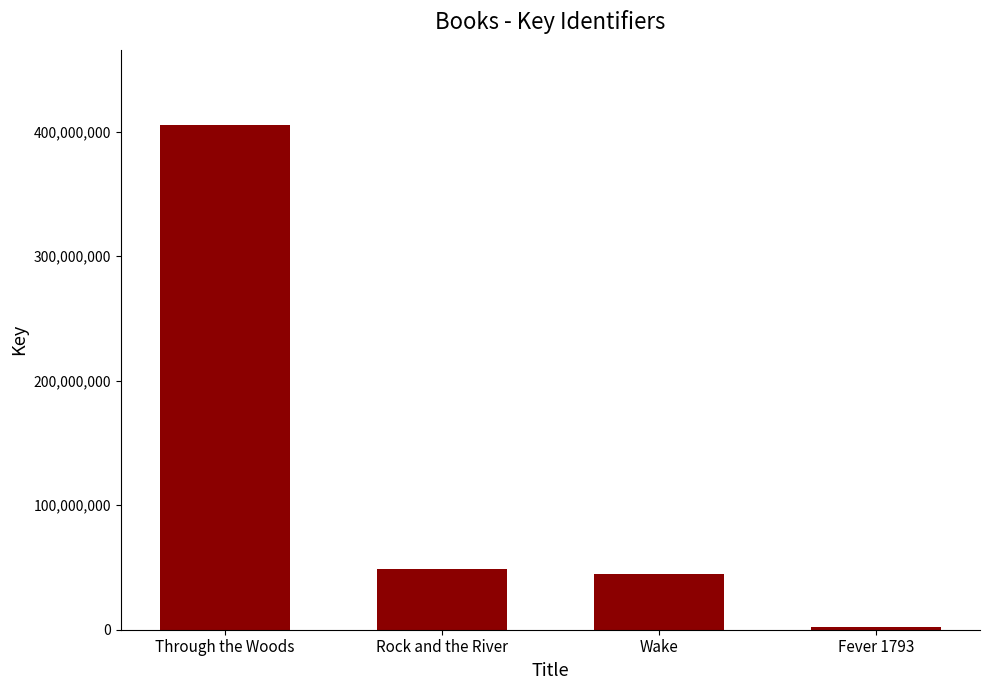

How many series are shown in this chart?

1